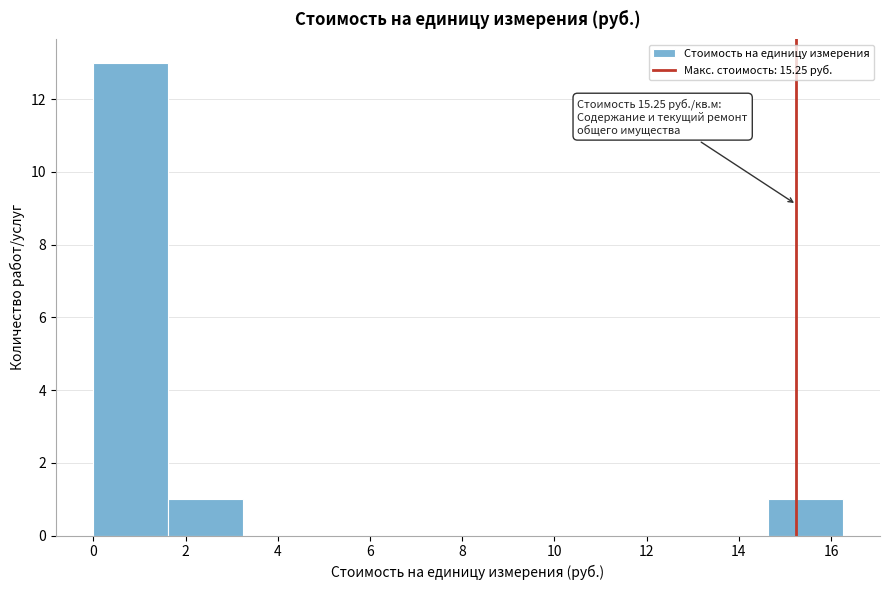

Over which range of the x-axis is the bar tallest?

0.0 to 1.6